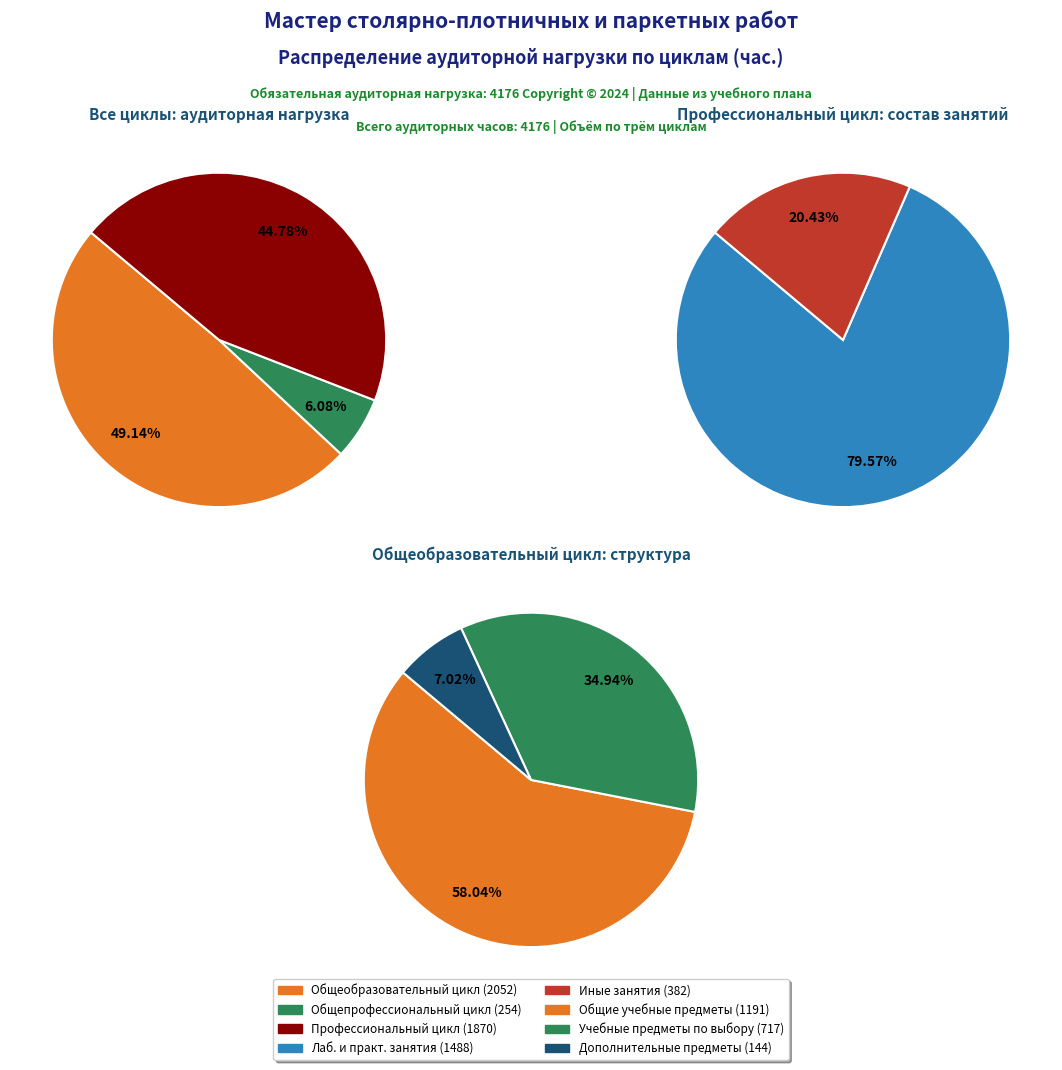

To the nearest percent, what portion does Профессиональный цикл represent?

45%